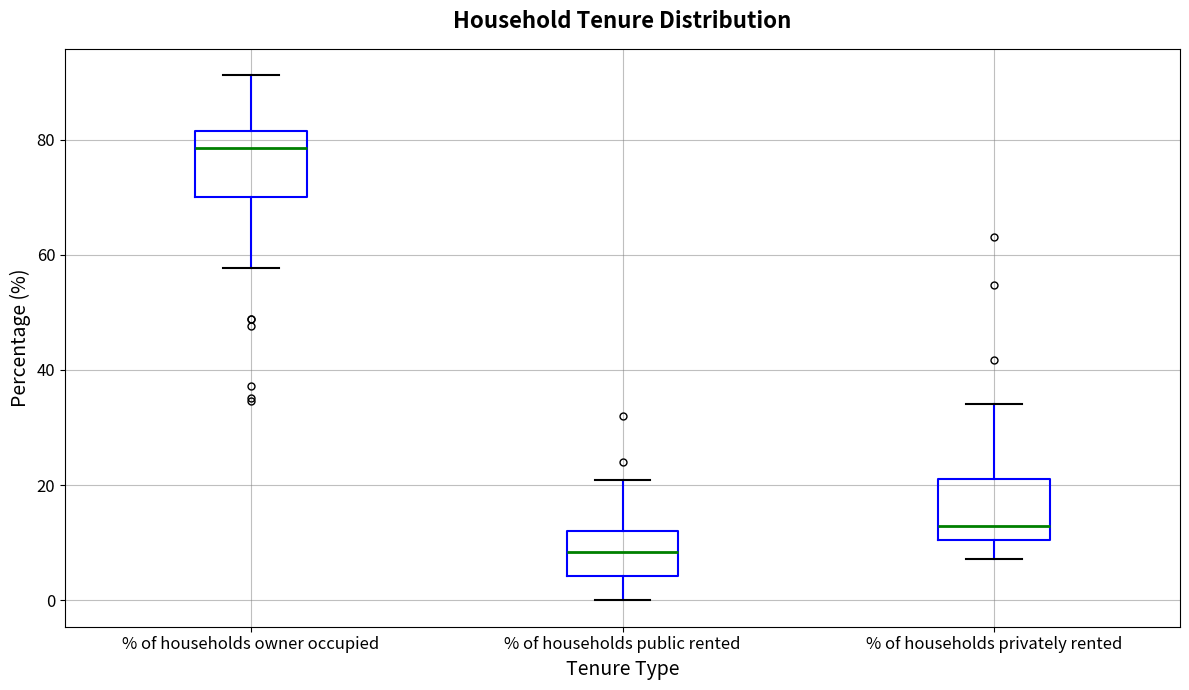

Reading left to right, transcribe this box plot: for each box, give where its median line is, the range the box spans, and where its two whiskers end, as read against the y-axis. The values are not printed on the chart, so give them approximately, as read against the axis.

% of households owner occupied: median 78, box 70 to 82, whiskers 58 to 92
% of households public rented: median 8, box 4 to 12, whiskers 0 to 20
% of households privately rented: median 12, box 10 to 22, whiskers 8 to 34